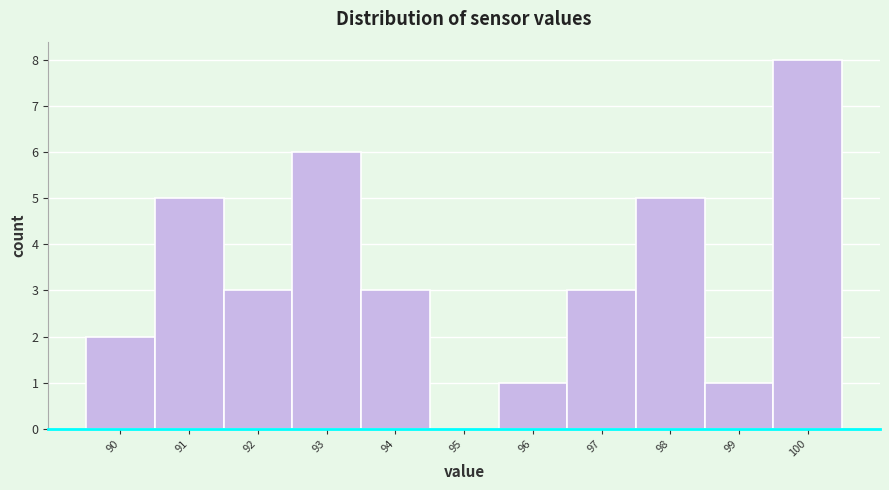

Reading left to right, transcribe this chart: for each bar, give the range it covers on the x-axis and its height. The values are not printed on the chart, so give them approximately, as read against the axis.

89.5 to 90.5: 2
90.5 to 91.5: 5
91.5 to 92.5: 3
92.5 to 93.5: 6
93.5 to 94.5: 3
94.5 to 95.5: 0
95.5 to 96.5: 1
96.5 to 97.5: 3
97.5 to 98.5: 5
98.5 to 99.5: 1
99.5 to 100.5: 8